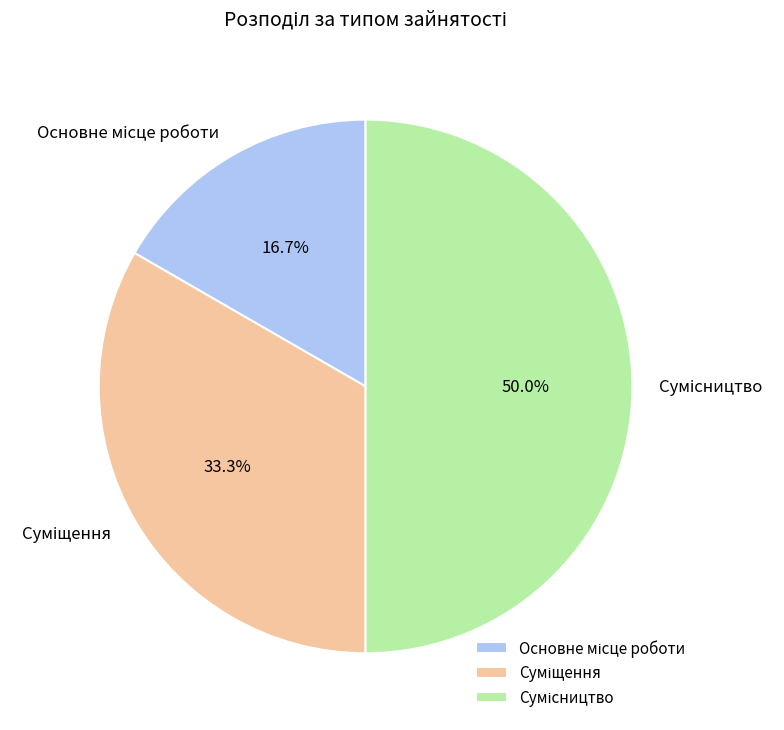

Count the number of slices in the pie.

3